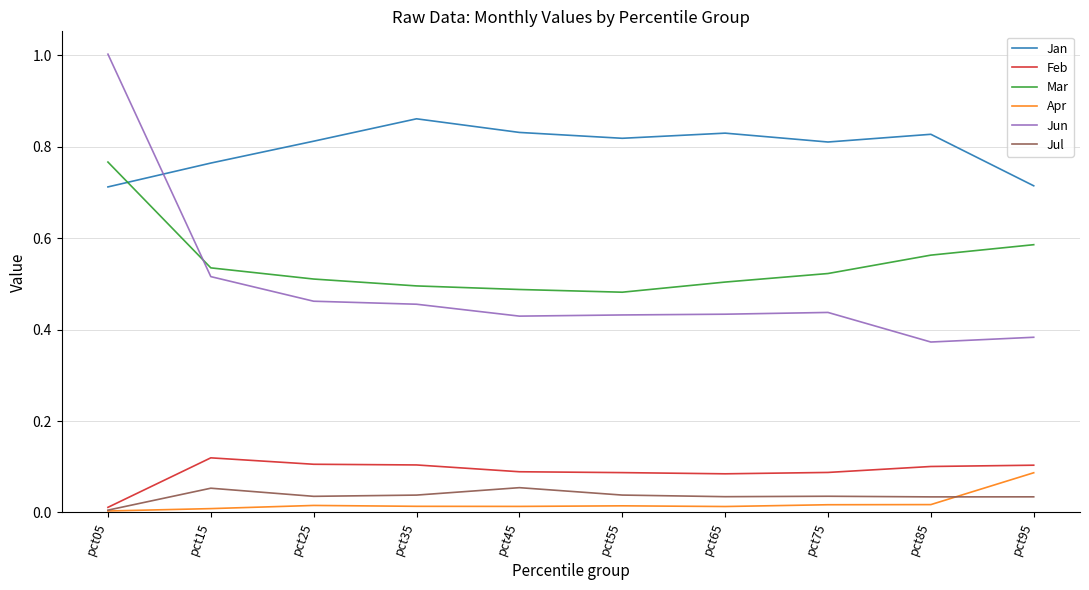

At which label does Apr reach its peak?

pct95